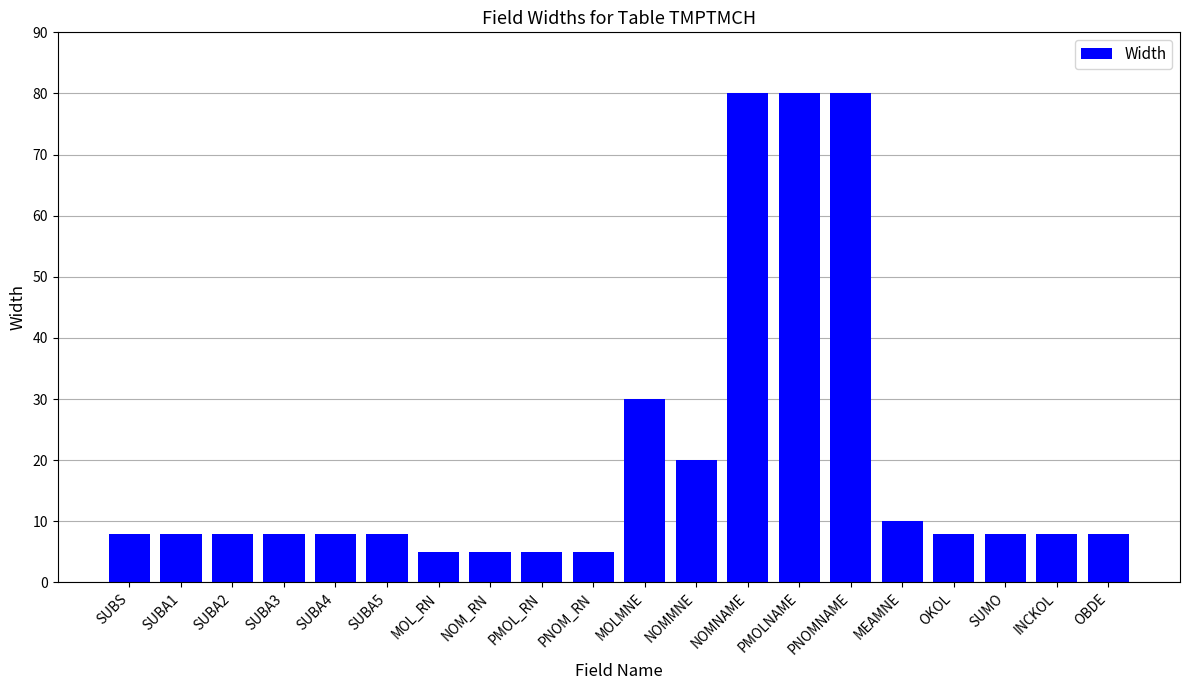

At which label is the value closest to 42?

MOLMNE